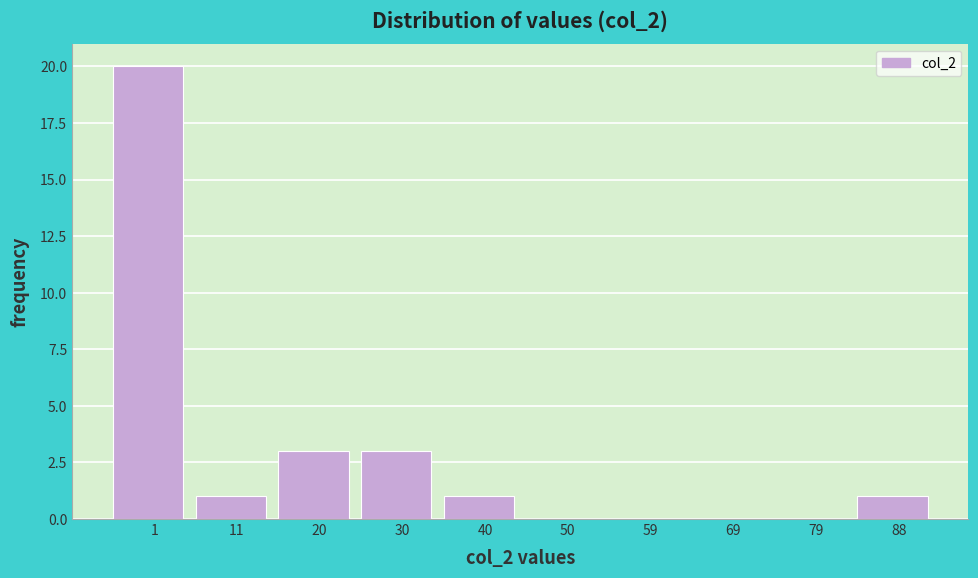

Reading left to right, extract all data points from this chart.

1=20	11=1	20=3	30=3	40=1	50=0	59=0	69=0	79=0	88=1